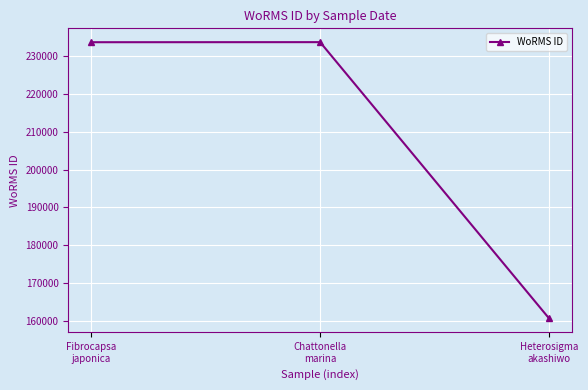

What is the label of the 1st point from the right?

Heterosigma
akashiwo